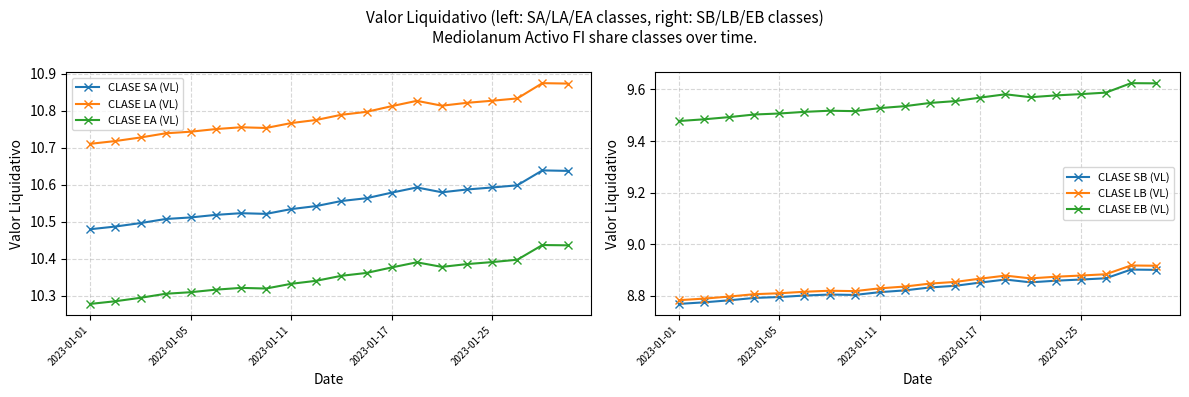

Is it true that CLASE LA (VL) equals 7.3 at 2023-01-11?

False